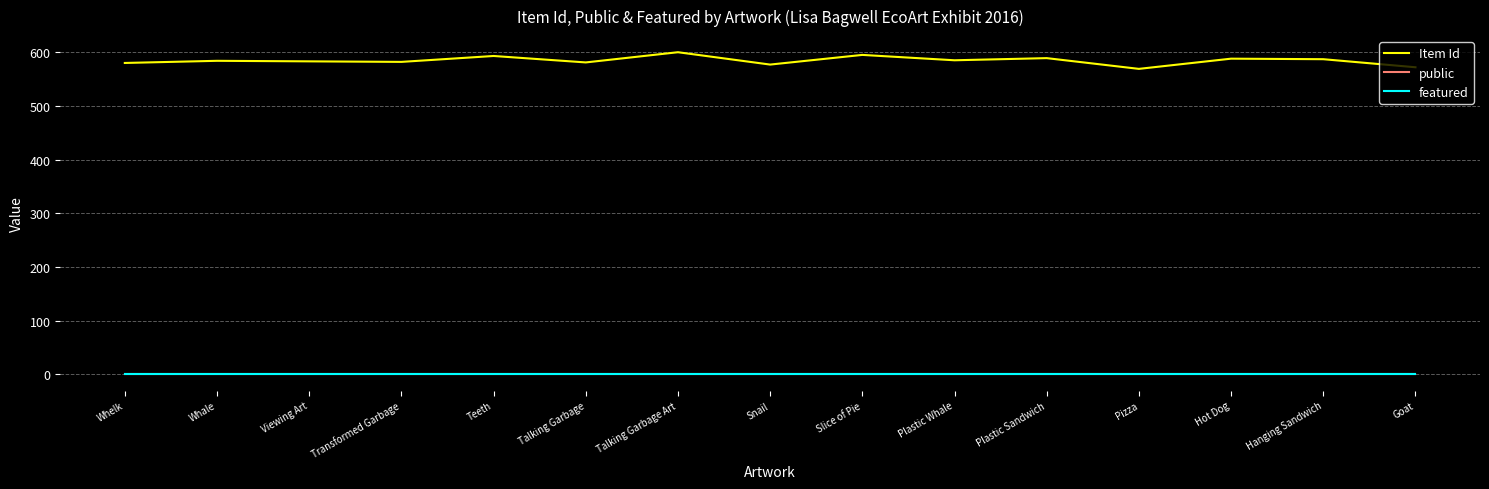

Which series has the widest spread of values?

Item Id